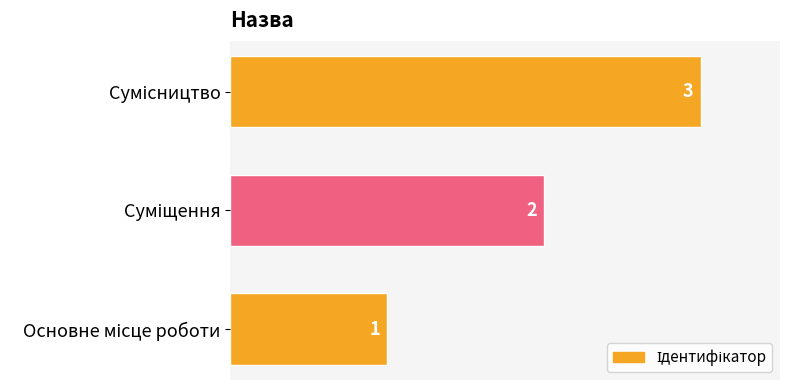

Does the chart contain stacked bars?

No